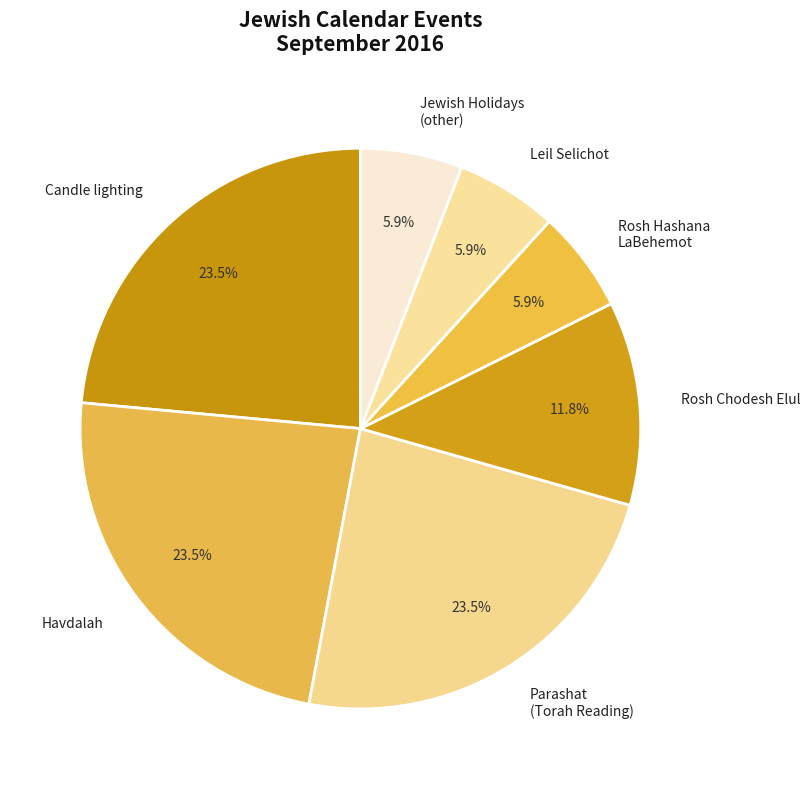

How many segments does this pie chart have?

7